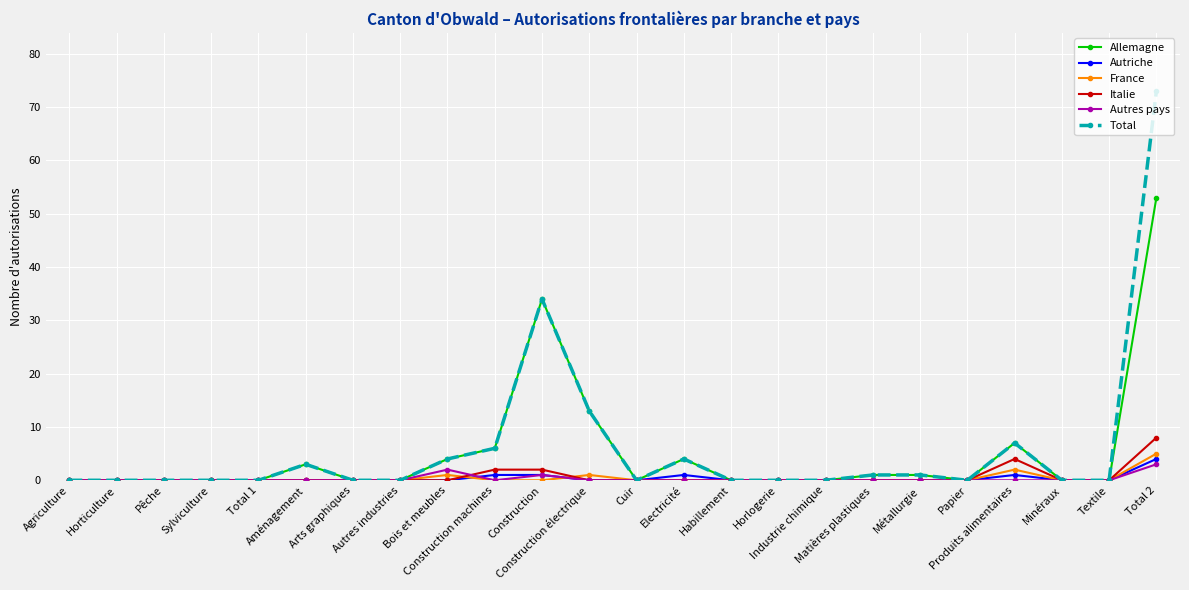

The value of Italie at Construction électrique is -4. True or false?

False